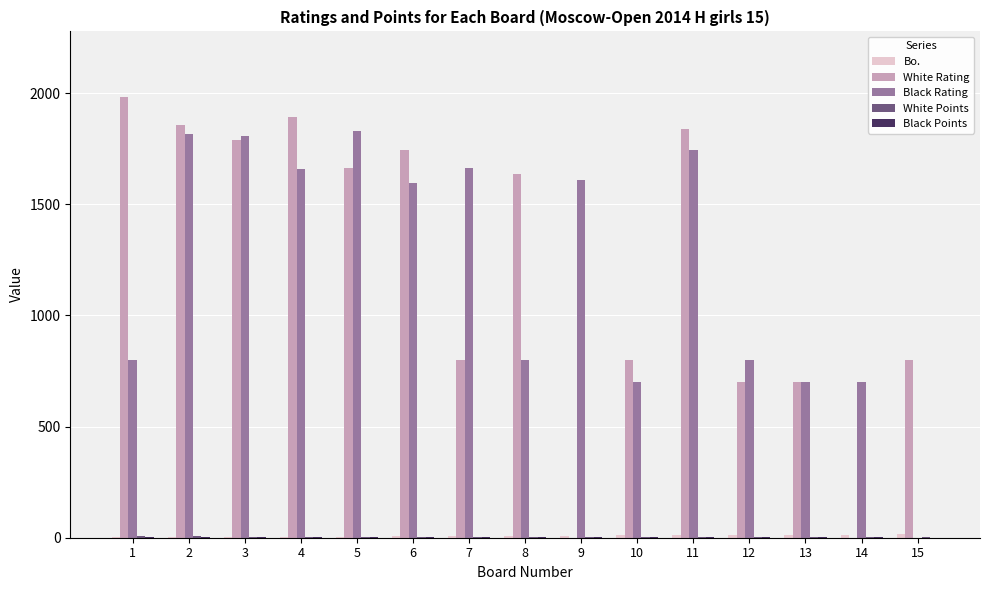

The value of White Rating at 13 is 324.6. True or false?

False